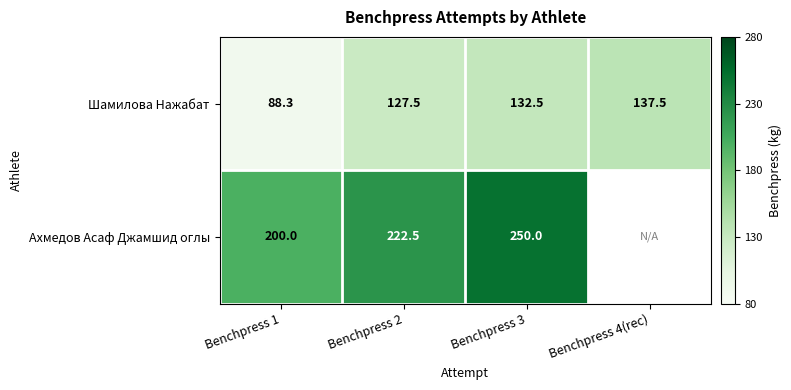

Which series changed the most between Benchpress 1 and Benchpress 2?

Шамилова Нажабат